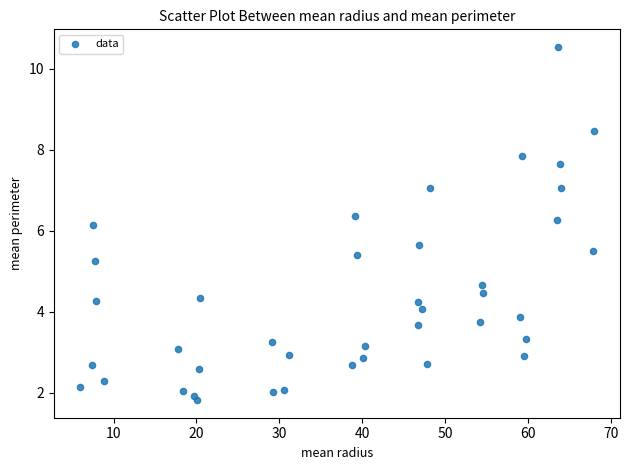

What is the range of X values (max minus min)?

62.1